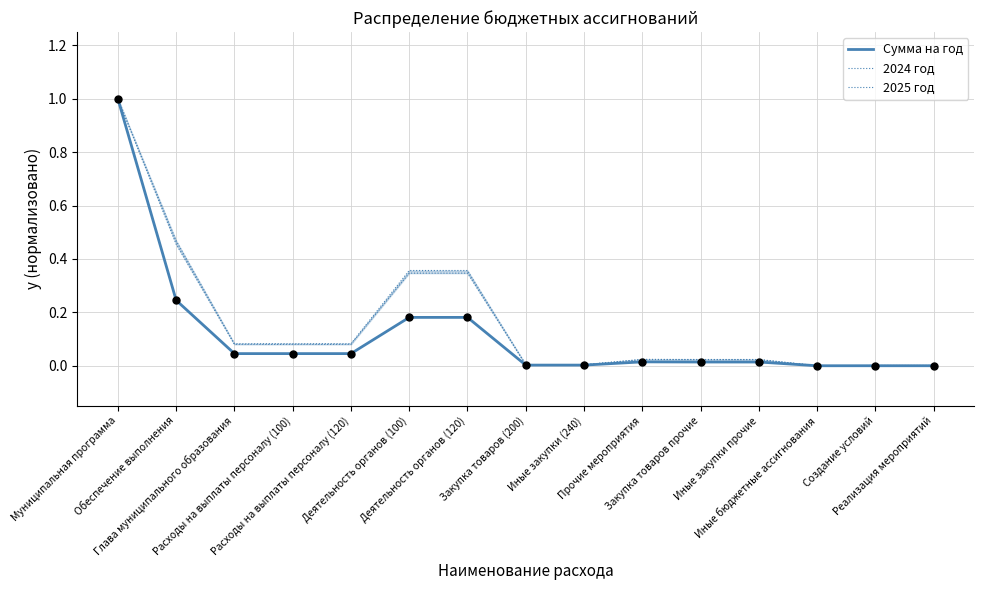

Is the value of 2024 год at Реализация мероприятий greater than the value of Сумма на год at Закупка товаров (200)?

No